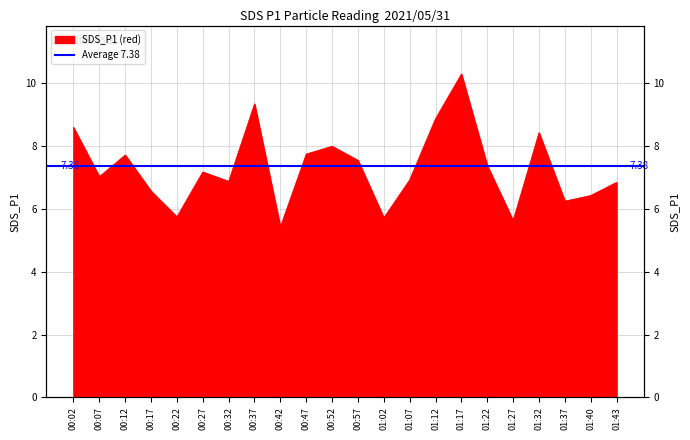

Which has a higher value, 01:37 or 00:42?

01:37